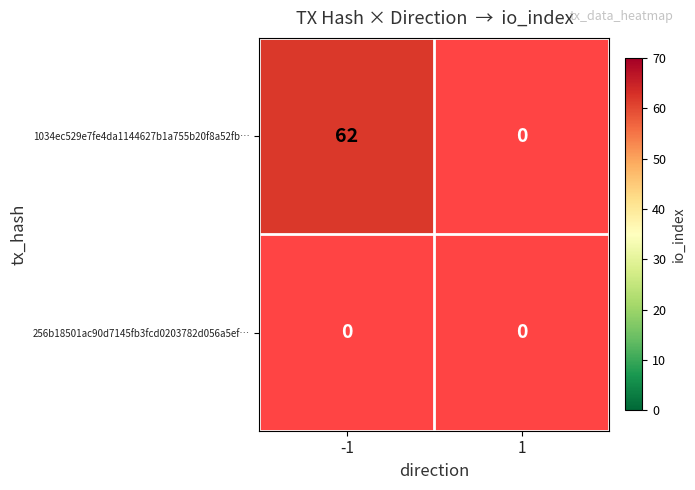

At how many categories does at least one series exceed 29?

1